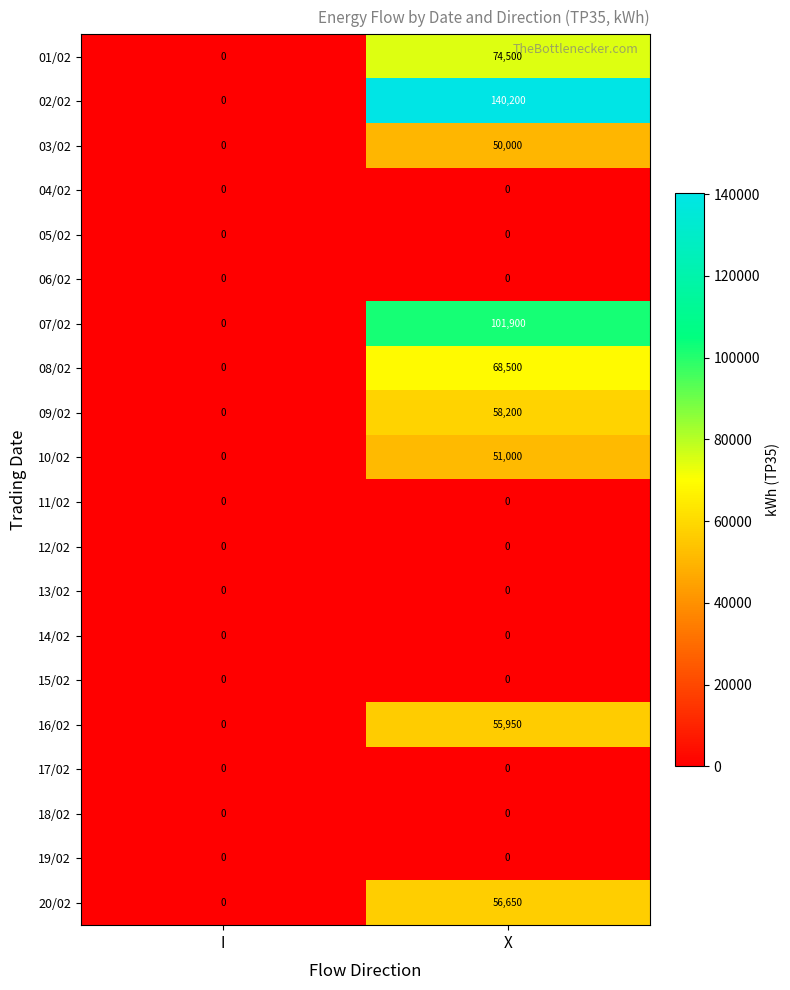

Which series has the largest total across all categories?

02/02